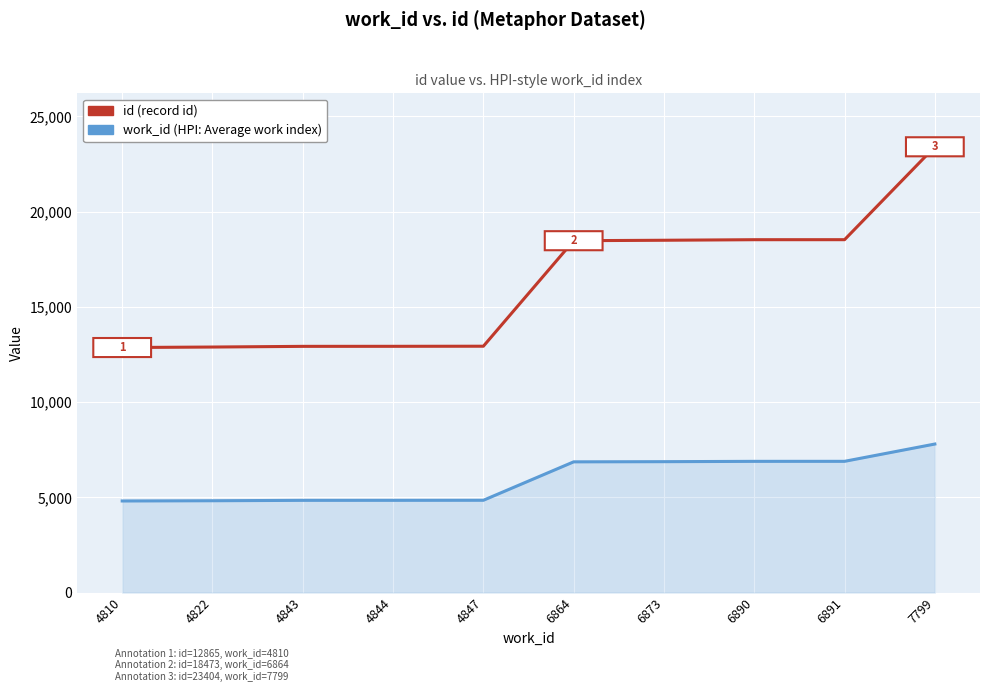

How many lines are shown in the chart?

2